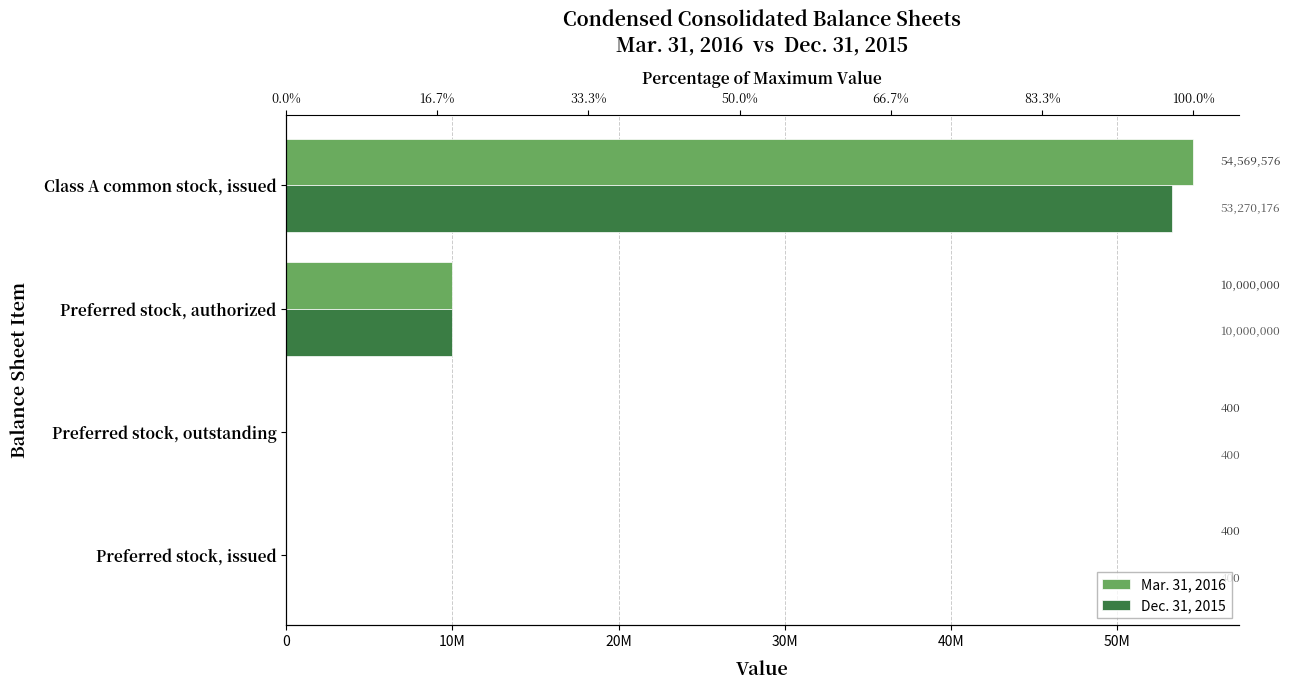

Reading left to right, transcribe all the data shown in this chart.

Mar. 31, 2016: 400	400	10000000	54569576
Dec. 31, 2015: 400	400	10000000	53270176